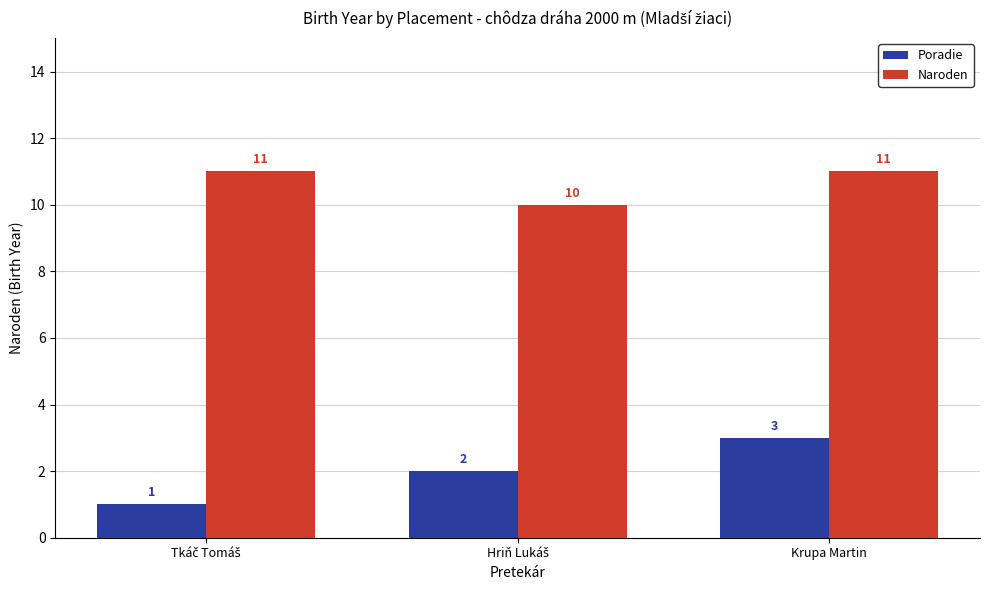

Which series has the largest range (max minus min)?

Poradie